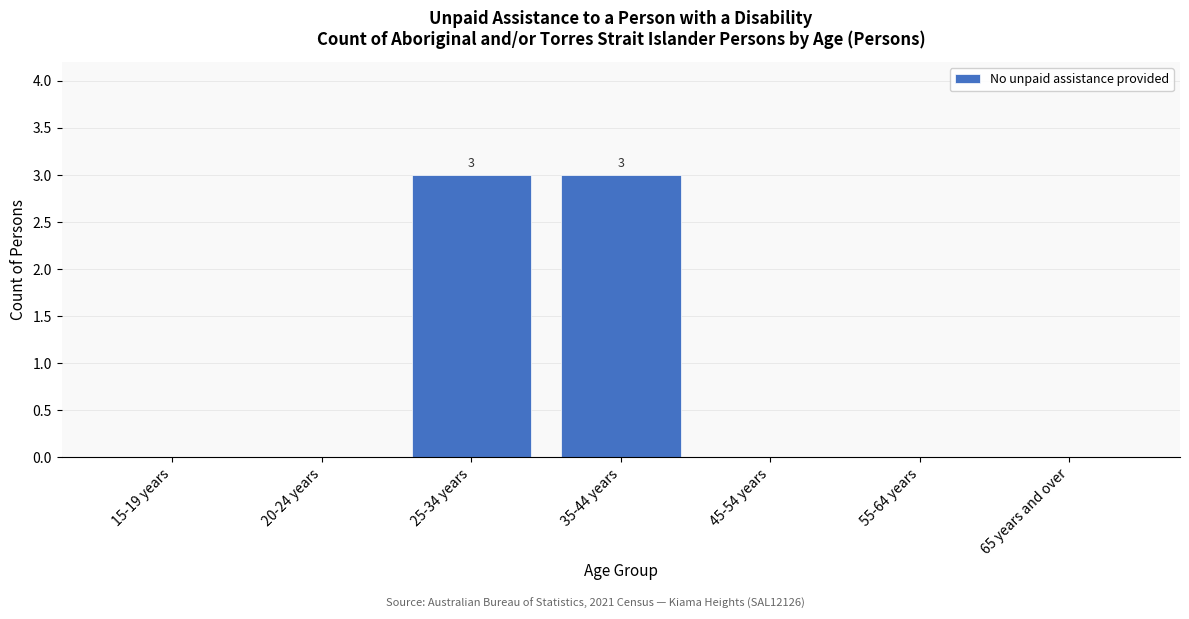

Reading left to right, what are all the values shown in this chart?

15-19 years=0	20-24 years=0	25-34 years=3	35-44 years=3	45-54 years=0	55-64 years=0	65 years and over=0